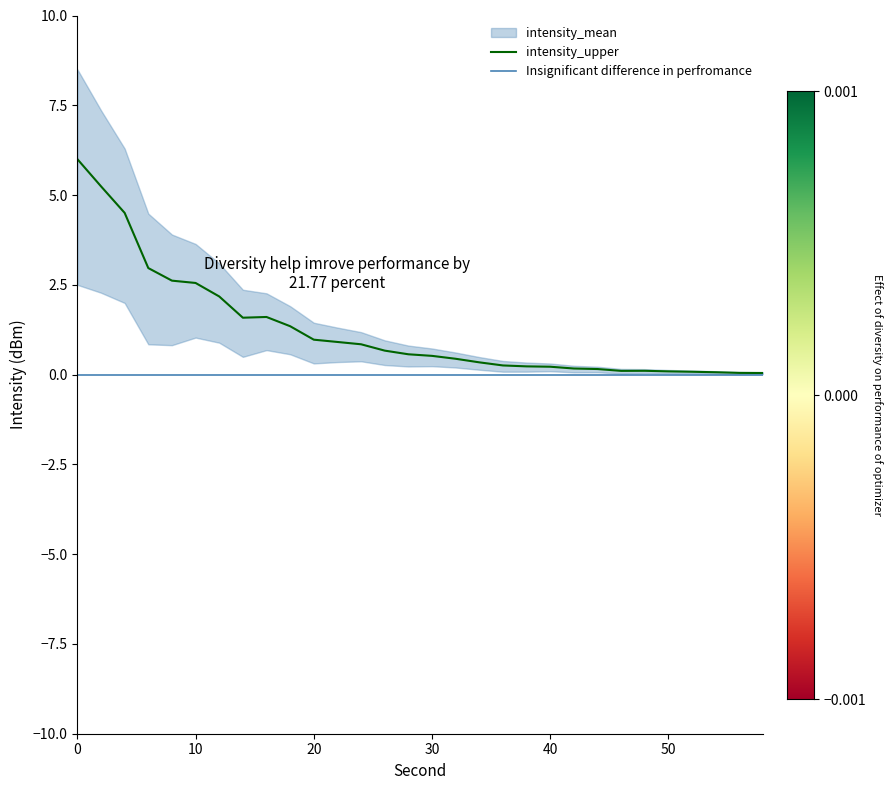

True or false: Insignificant difference in perfromance and intensity_upper cross at least once.

False